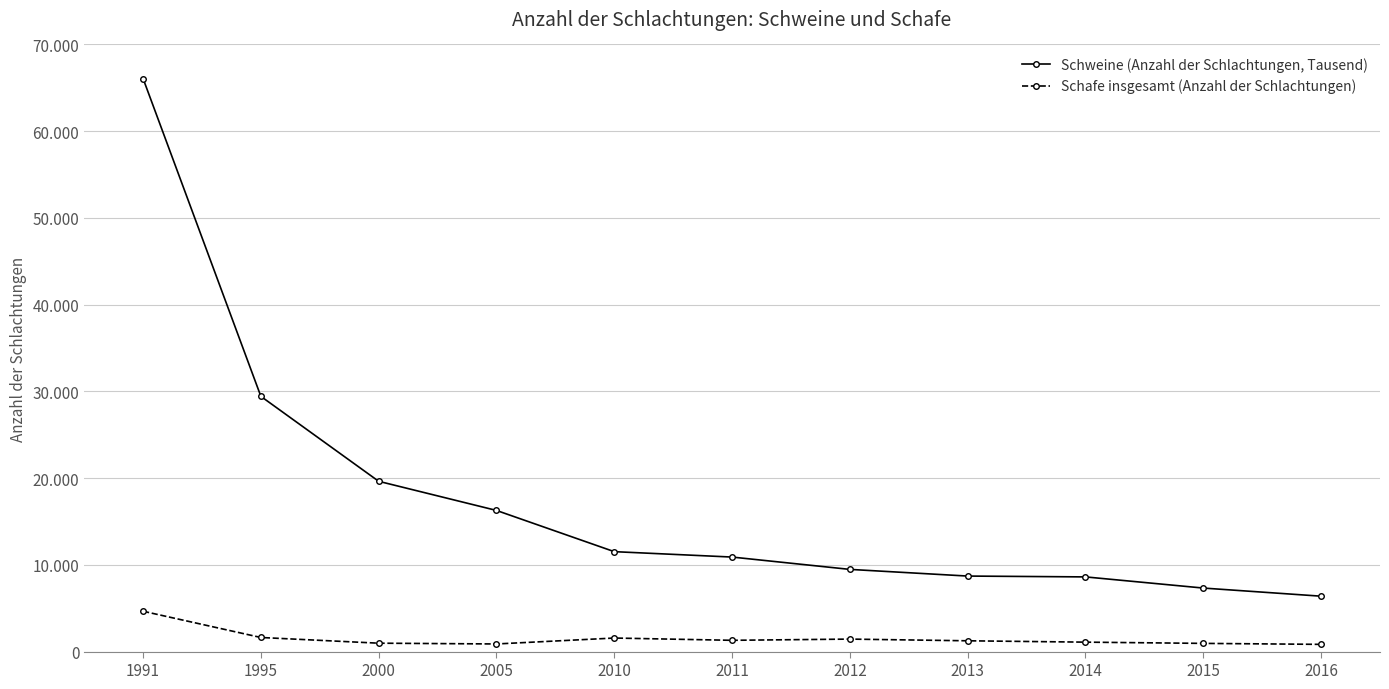

Is this an area chart (filled region under the line)?

No